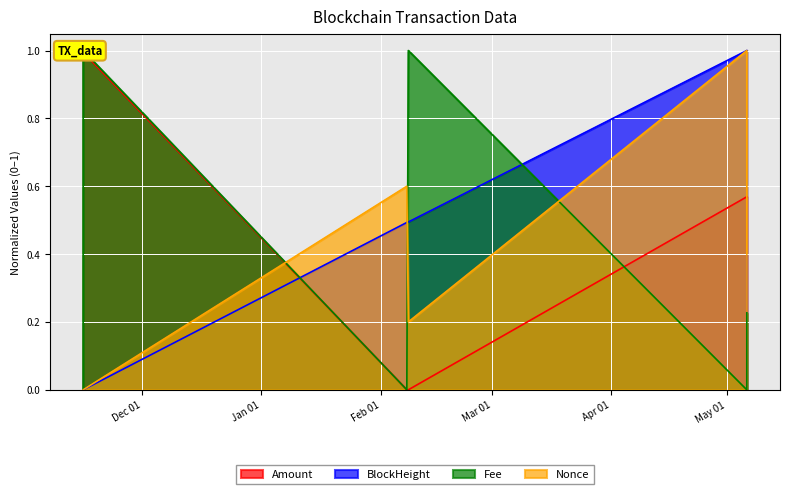

At 2023-11-15 15:42:00, list the series in order from largest to smallest.

Fee, Amount, BlockHeight, Nonce